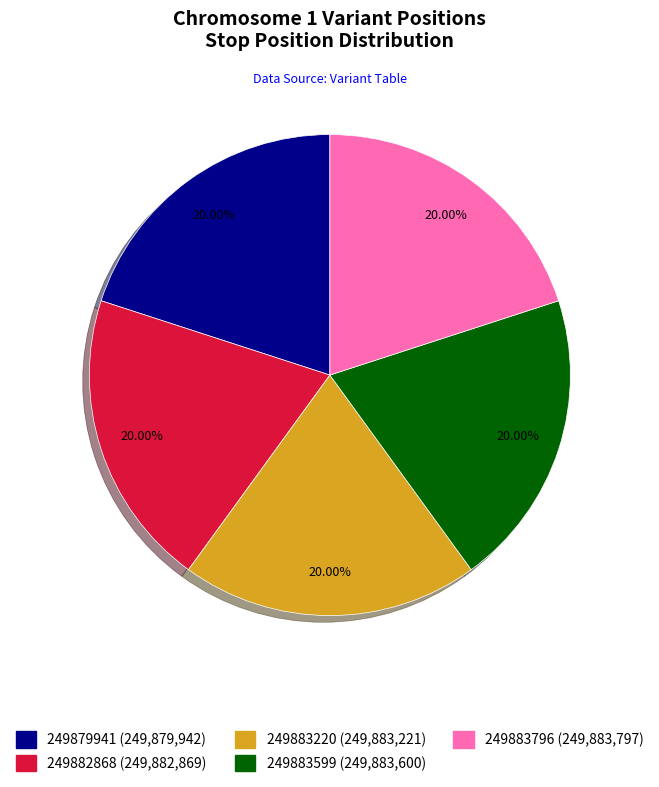

What percentage do 249879941 and 249882868 together represent?

40.0%